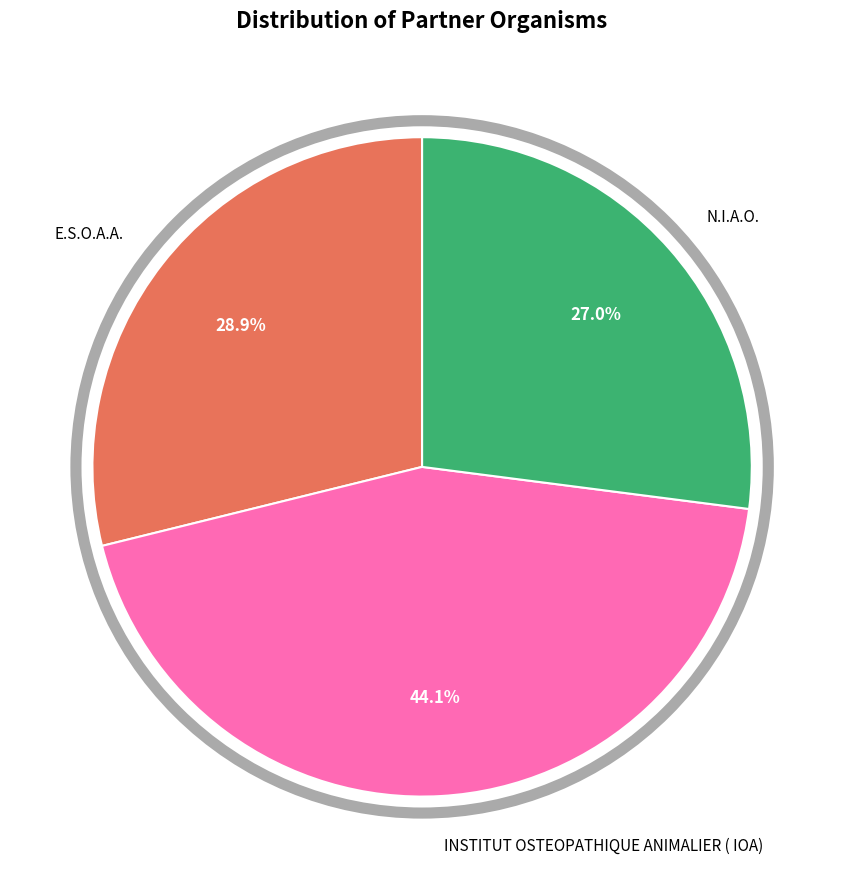

What is the total percentage of INSTITUT OSTEOPATHIQUE ANIMALIER ( IOA) and N.I.A.O.?

71.1%